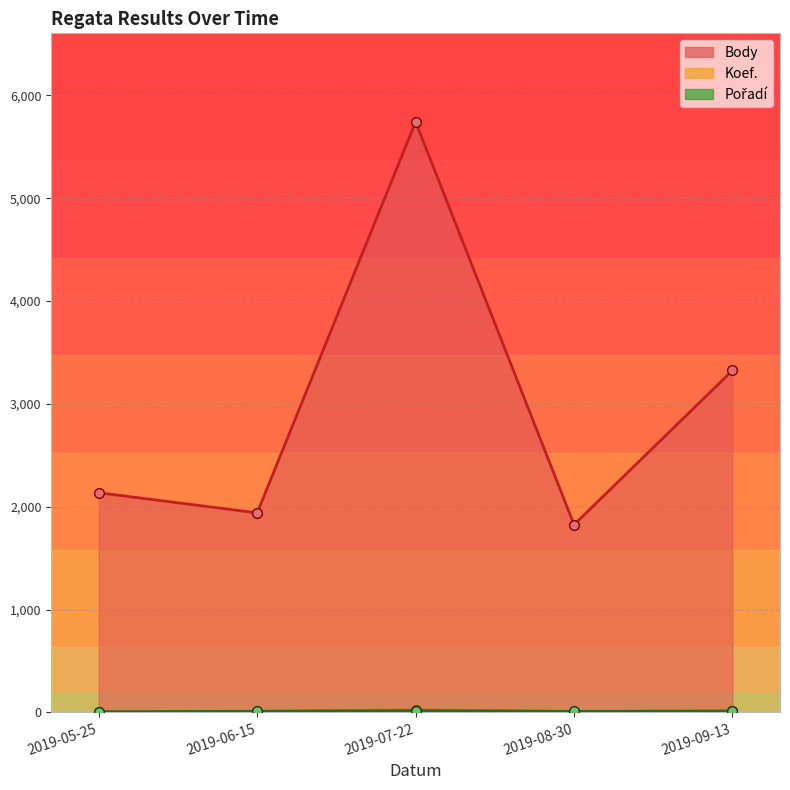

Which category has the lowest value in the Pořadí series?

2019-05-25